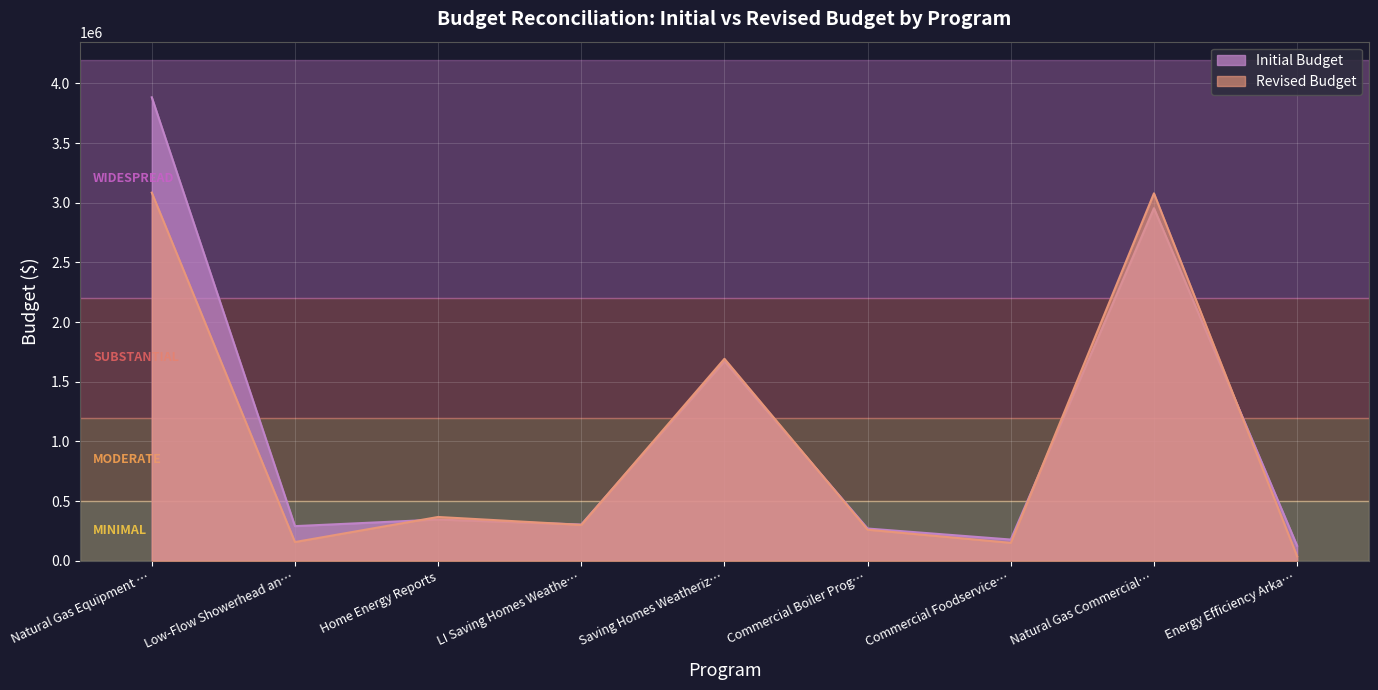

Between Home Energy Reports and Saving Homes Weatheriz…, which series saw the biggest shift?

Initial Budget